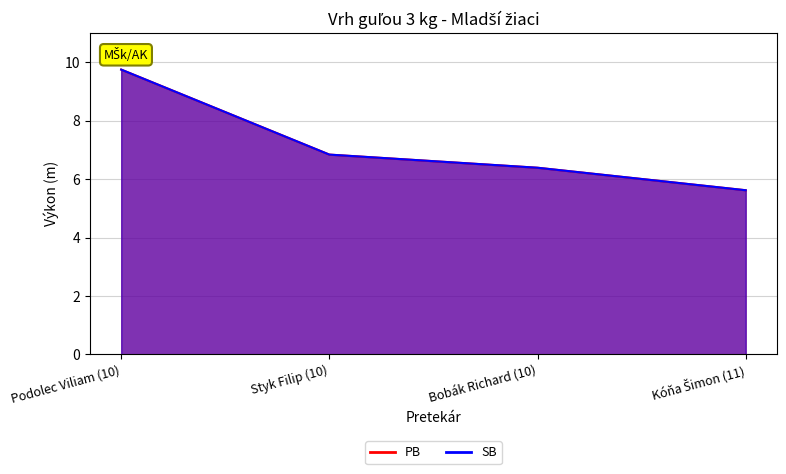

Between Bobák Richard (10) and Kóňa Šimon (11), which is larger?

Bobák Richard (10)